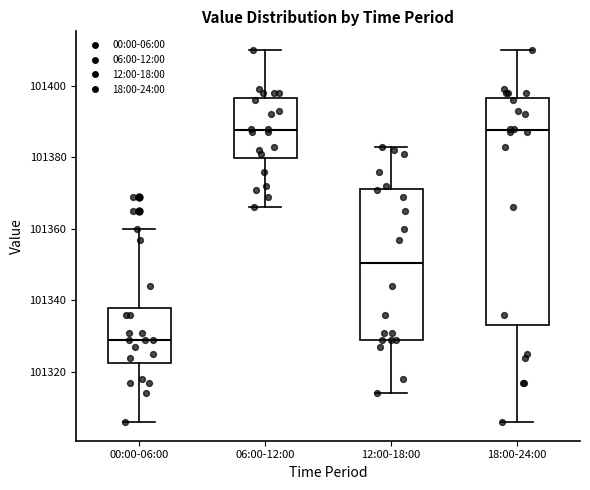

Reading left to right, read every box against the y-axis: the position of its median line, the range the box covers, and the ends of its whiskers. The values are not printed on the chart, so give them approximately, as read against the axis.

00:00-06:00: median 101330, box 101322 to 101338, whiskers 101306 to 101360
06:00-12:00: median 101388, box 101380 to 101396, whiskers 101366 to 101410
12:00-18:00: median 101350, box 101330 to 101372, whiskers 101314 to 101384
18:00-24:00: median 101388, box 101334 to 101396, whiskers 101306 to 101410